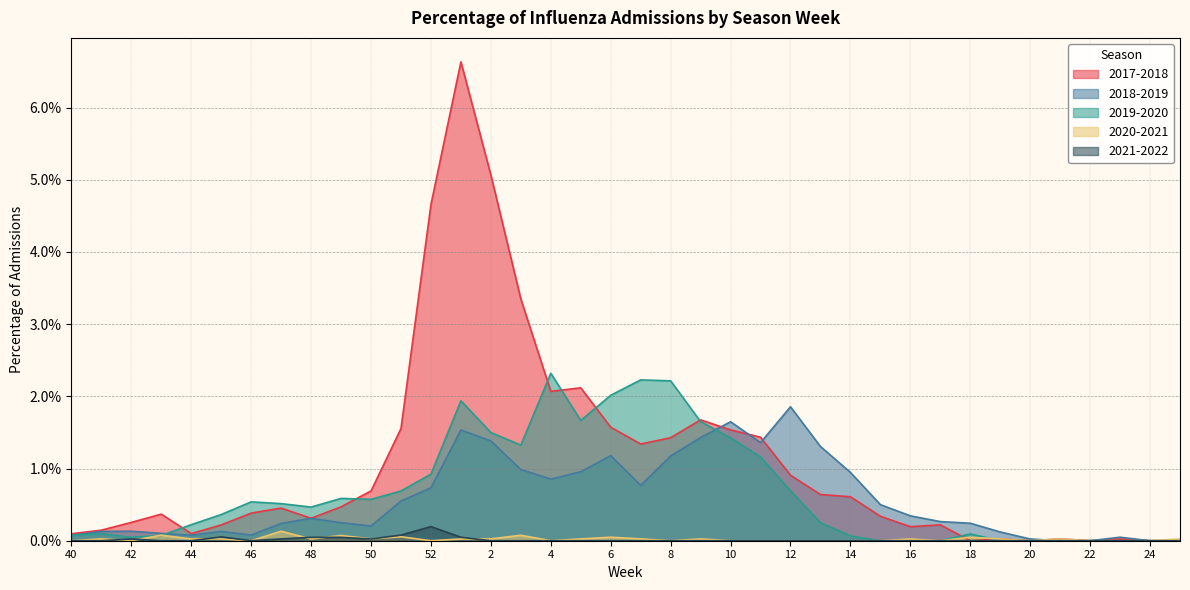

The 2020-2021 series shows 0.1 at 51. True or false?

True